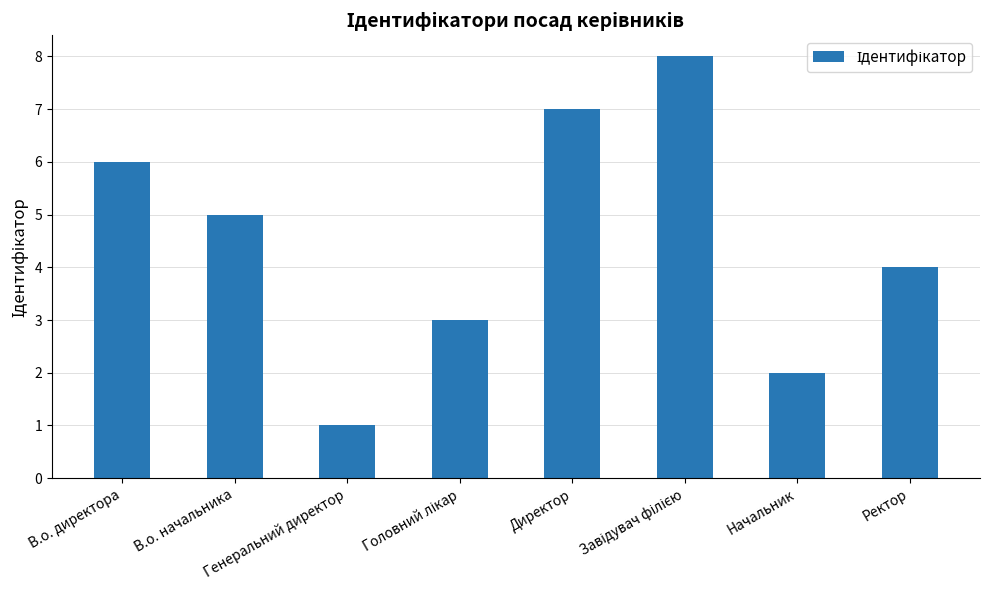

What is the greatest value displayed?

8